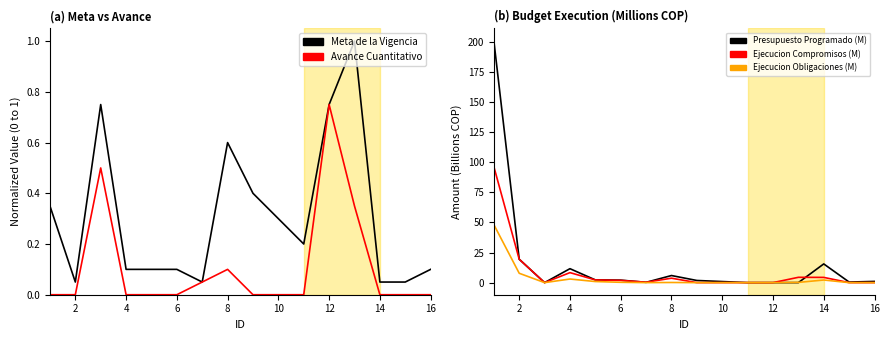

What is the average value of the Avance Cuantitativo series?

0.1